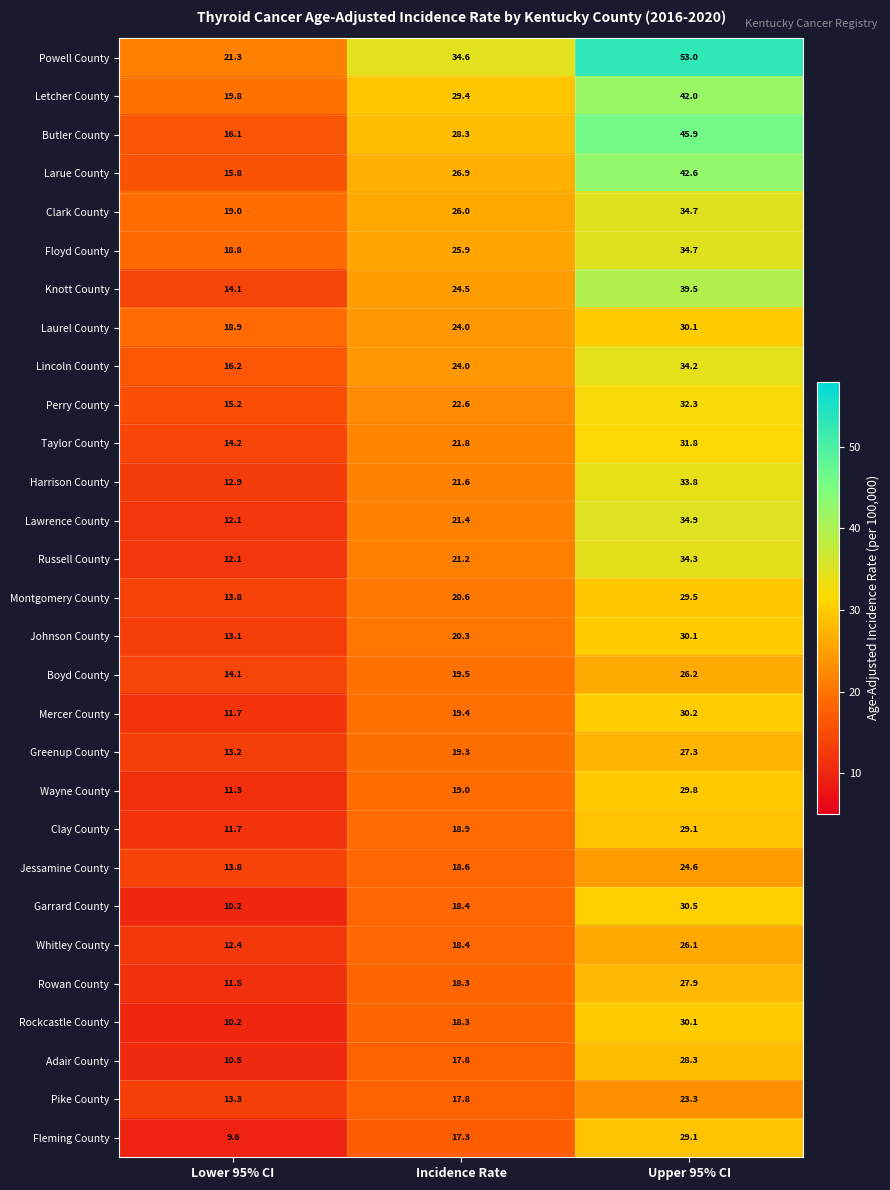

At which label does Mercer County first exceed 19?

Incidence Rate